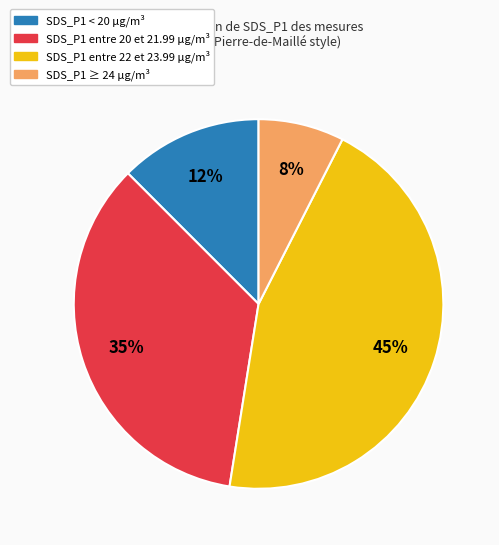

Does any single category account for the majority?

No